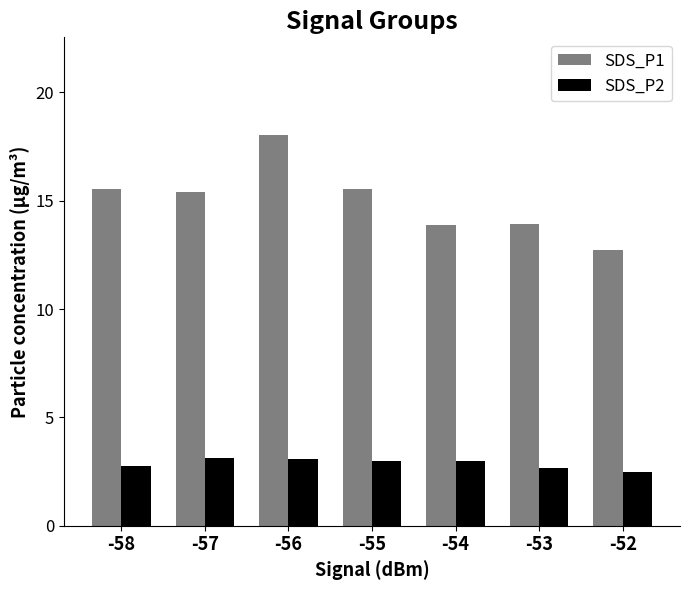

Are the bars grouped side by side (vs. stacked)?

Yes